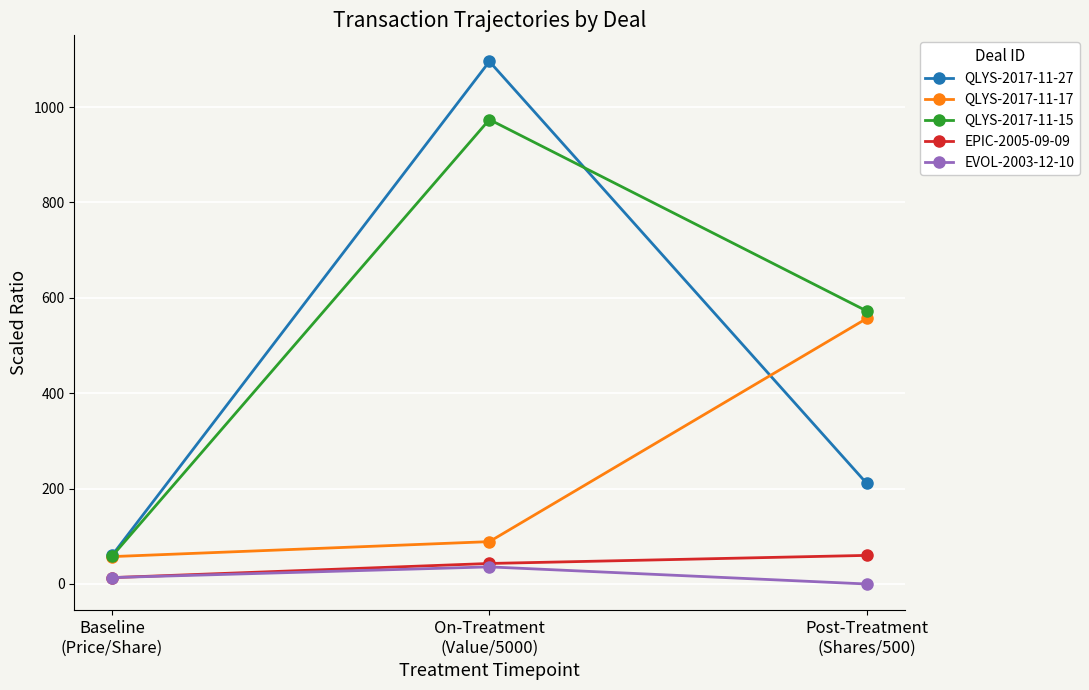

How many values in EVOL-2003-12-10 are above zero?

2